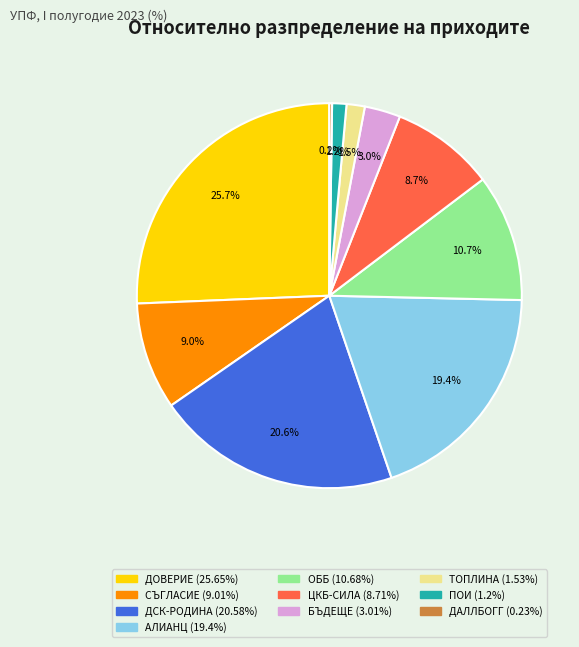

Does any single category account for the majority?

No